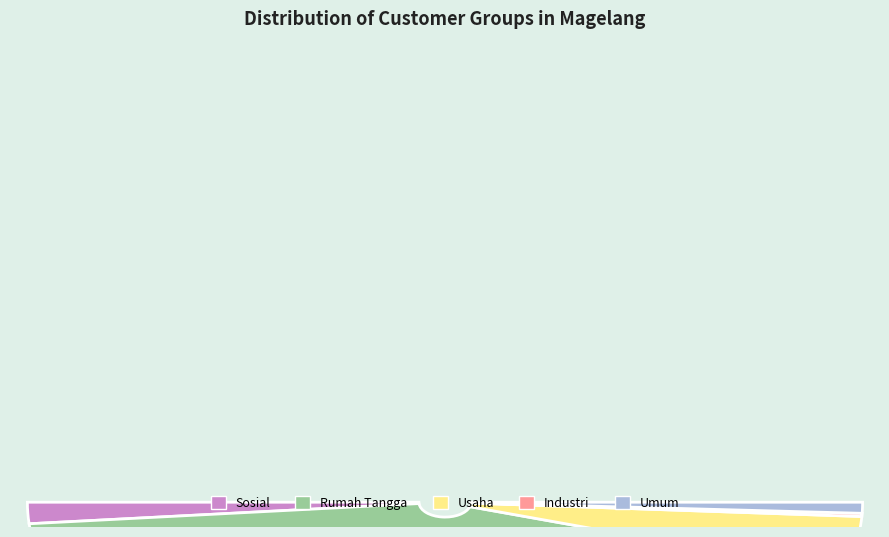

To the nearest percent, what portion does Kelompok_Pelanggan_Sosial represent?

3%